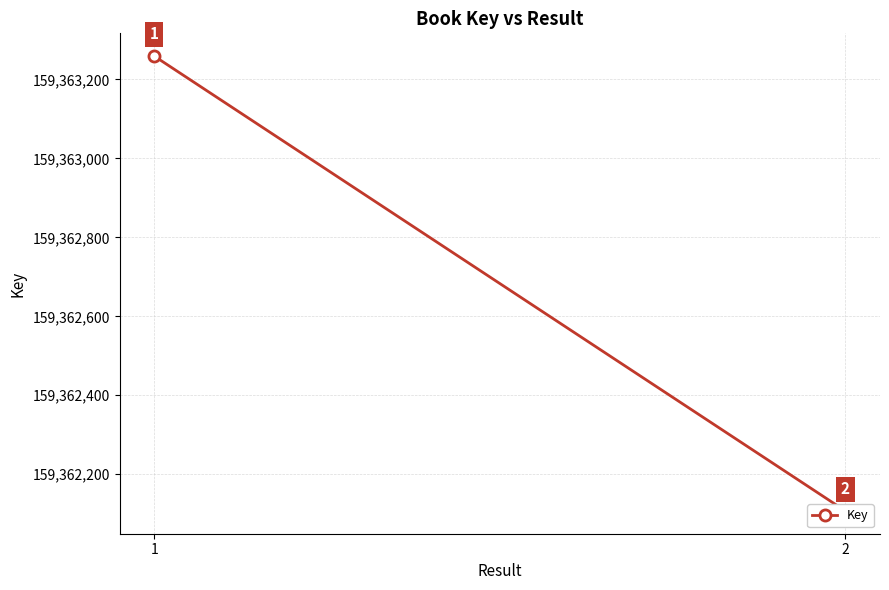

The value at 2 is 263176086. True or false?

False